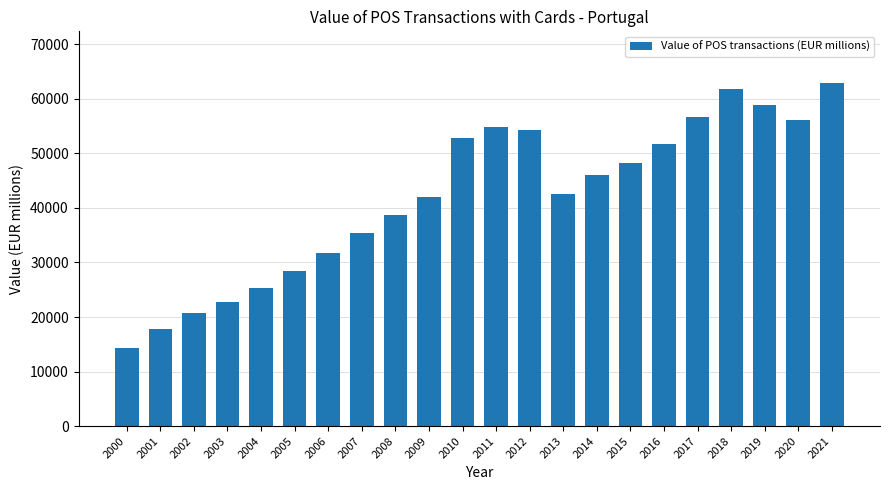

Are the bars horizontal?

No